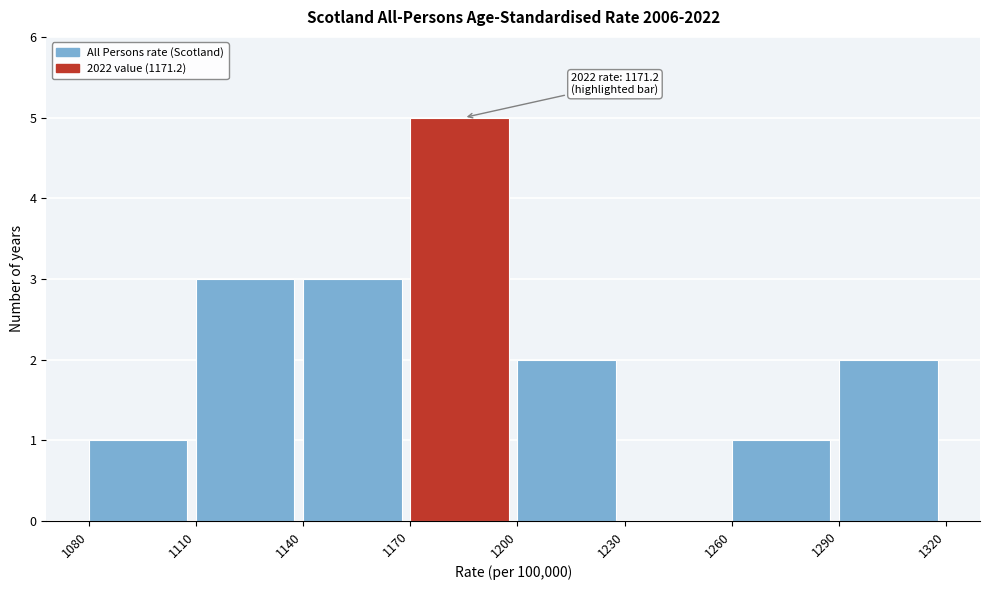

Which range on the x-axis has the tallest bar?

1170 to 1200